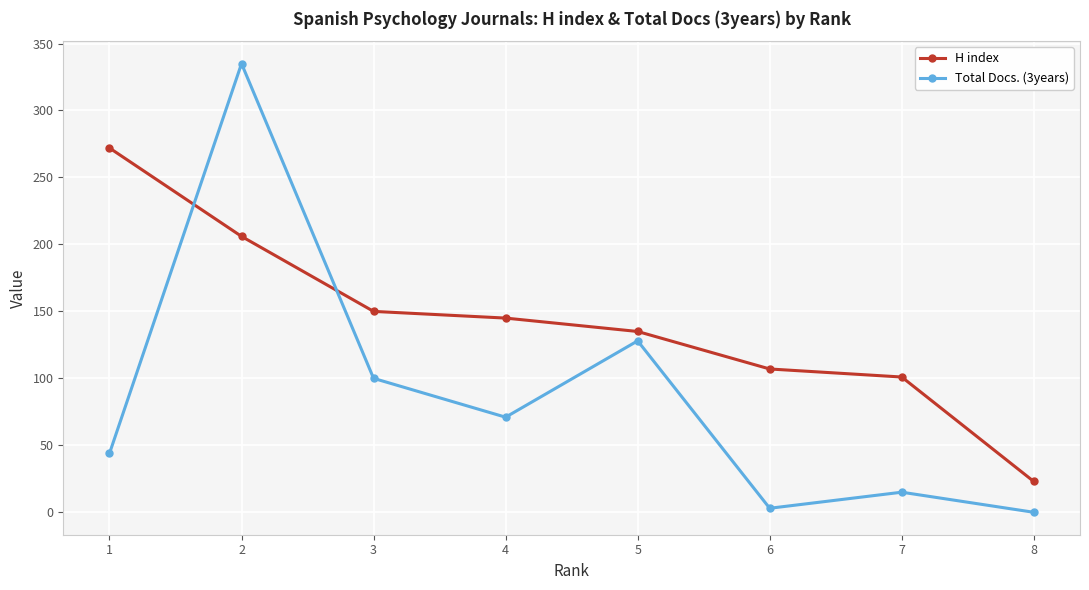

What is the highest value of the H index series?

272